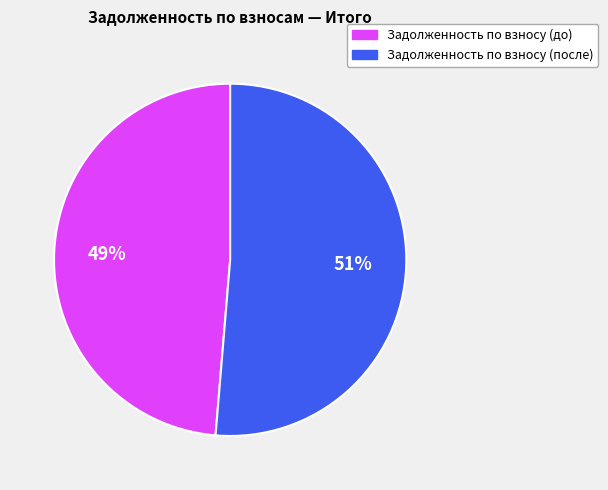

To the nearest percent, what is the average slice percentage?

50%